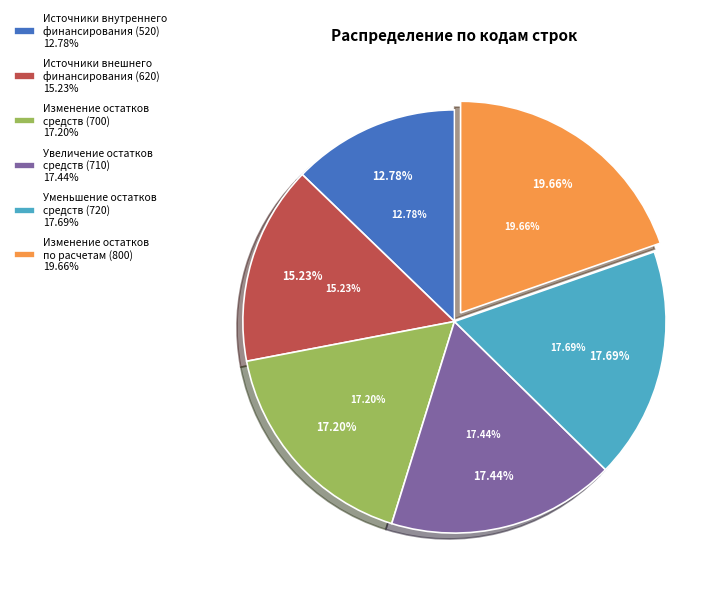

What is the ratio of the value at Источники внутреннего
финансирования (520) to the value at Источники внешнего
финансирования (620)?

0.8